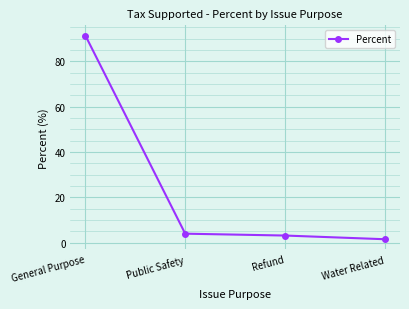

What is the minimum value shown in the chart?

1.5